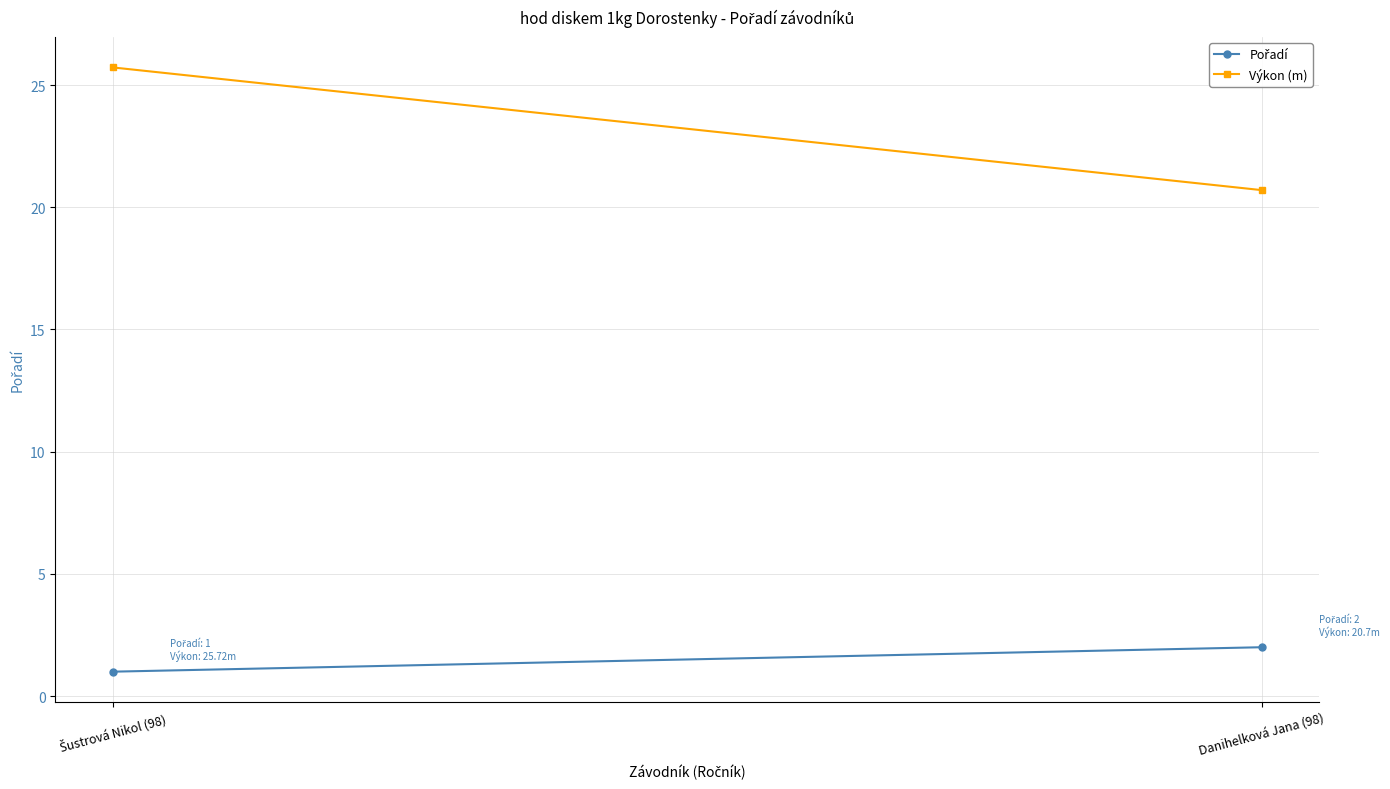

How many lines are shown in the chart?

2